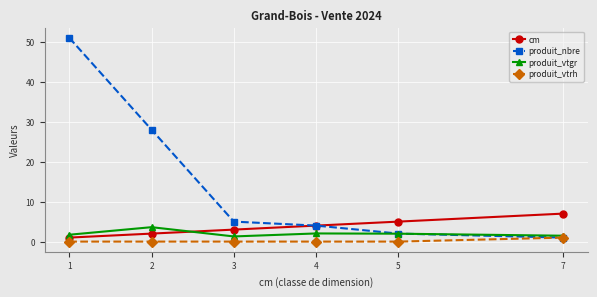

True or false: produit_vtgr has more than 0 points higher than both neighbors.

True